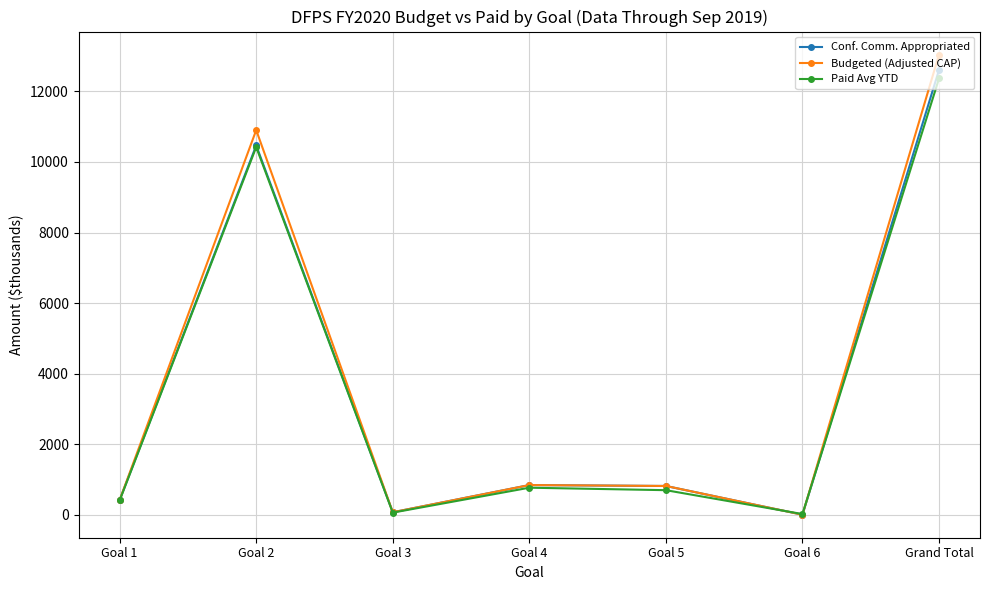

At which label does Conf. Comm. Appropriated reach its peak?

Grand Total